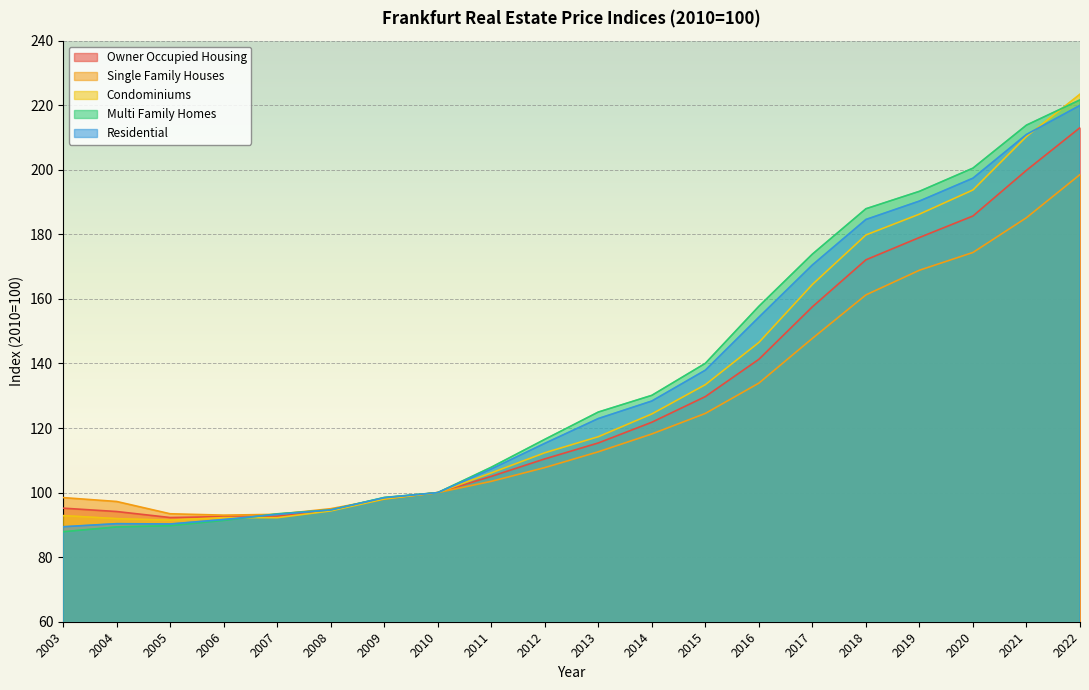

What is the value of the Owner Occupied Housing point at the 5th from the left?

92.7